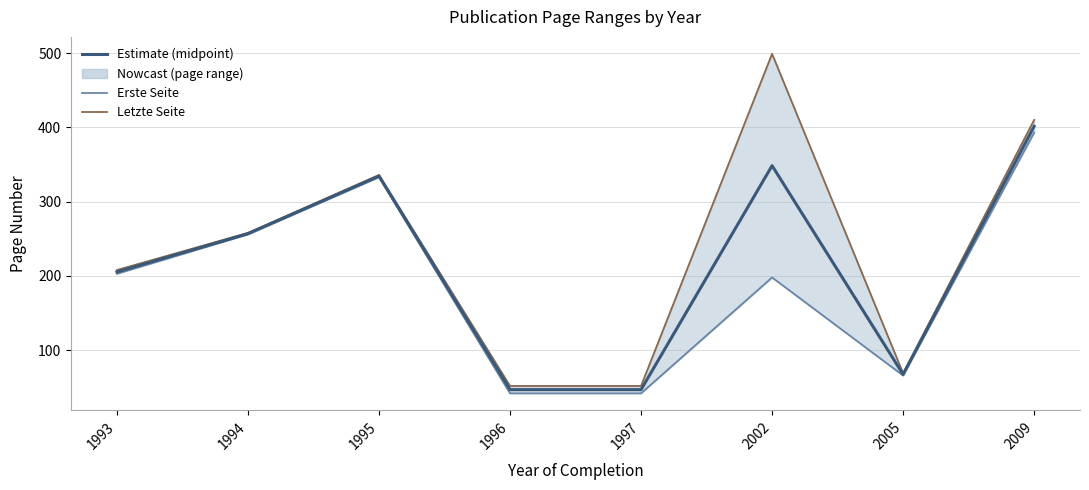

Reading right to left, what are all the values shown in this chart?

Estimate (midpoint): 401.5	67.5	348.5	47.0	47.0	334.5	257.0	205.5
Erste Seite: 393.0	66.0	198.0	42.0	42.0	333.0	256.0	203.0
Letzte Seite: 410.0	69.0	499.0	52.0	52.0	336.0	258.0	208.0